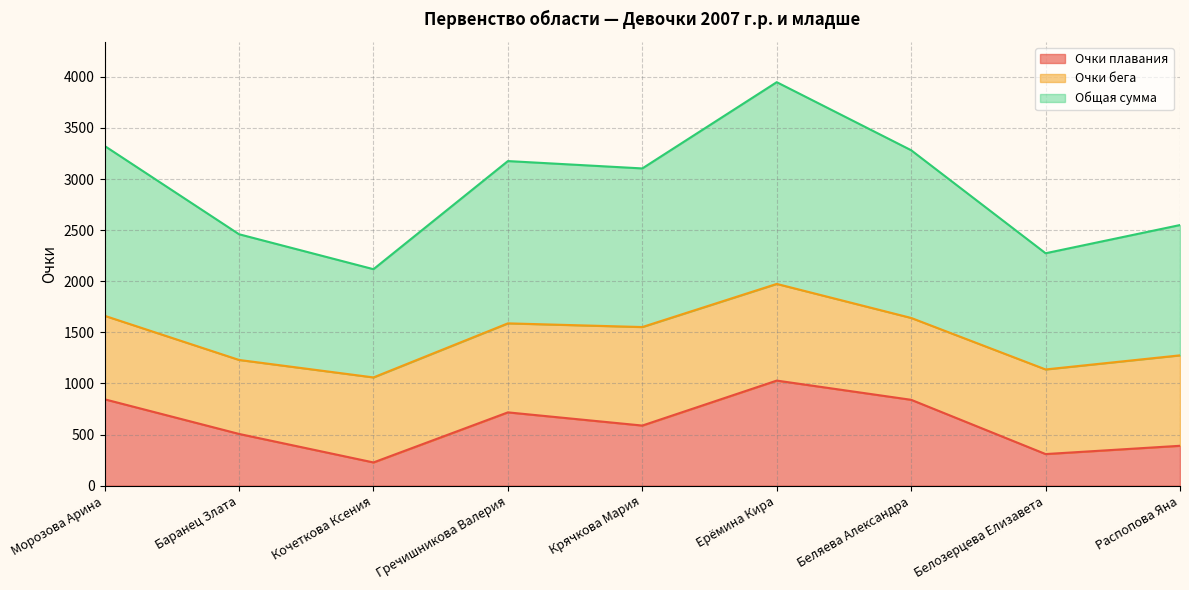

Does the chart display data point markers on the line(s)?

No